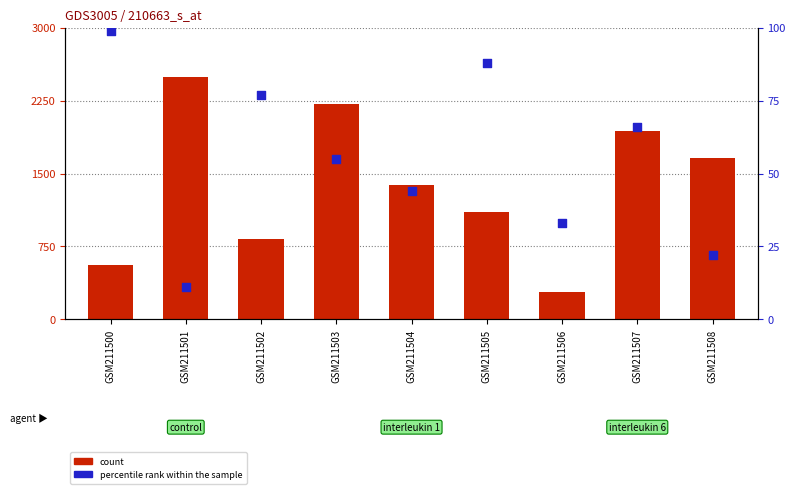

Is the value of percentile rank within the sample at GSM211508 greater than the value of count at GSM211500?

No